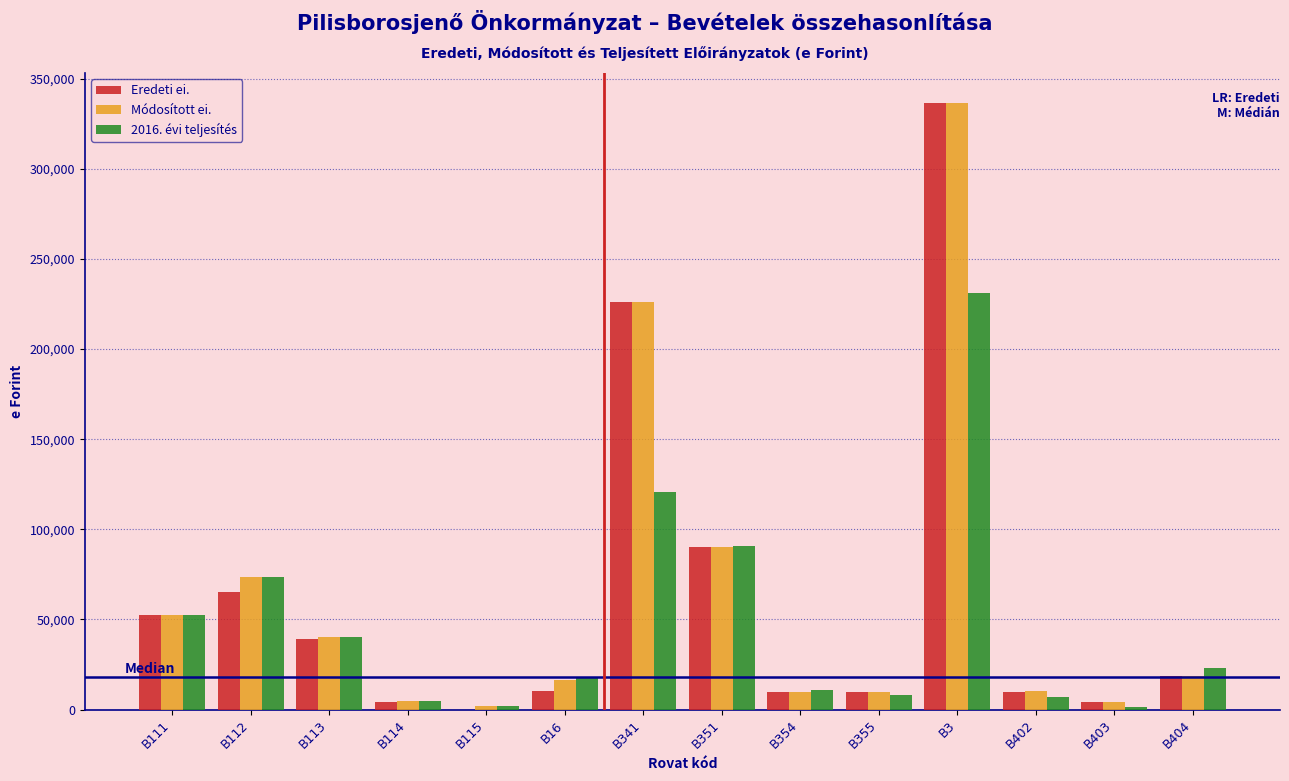

At which category is the sum across all series the highest?

B3